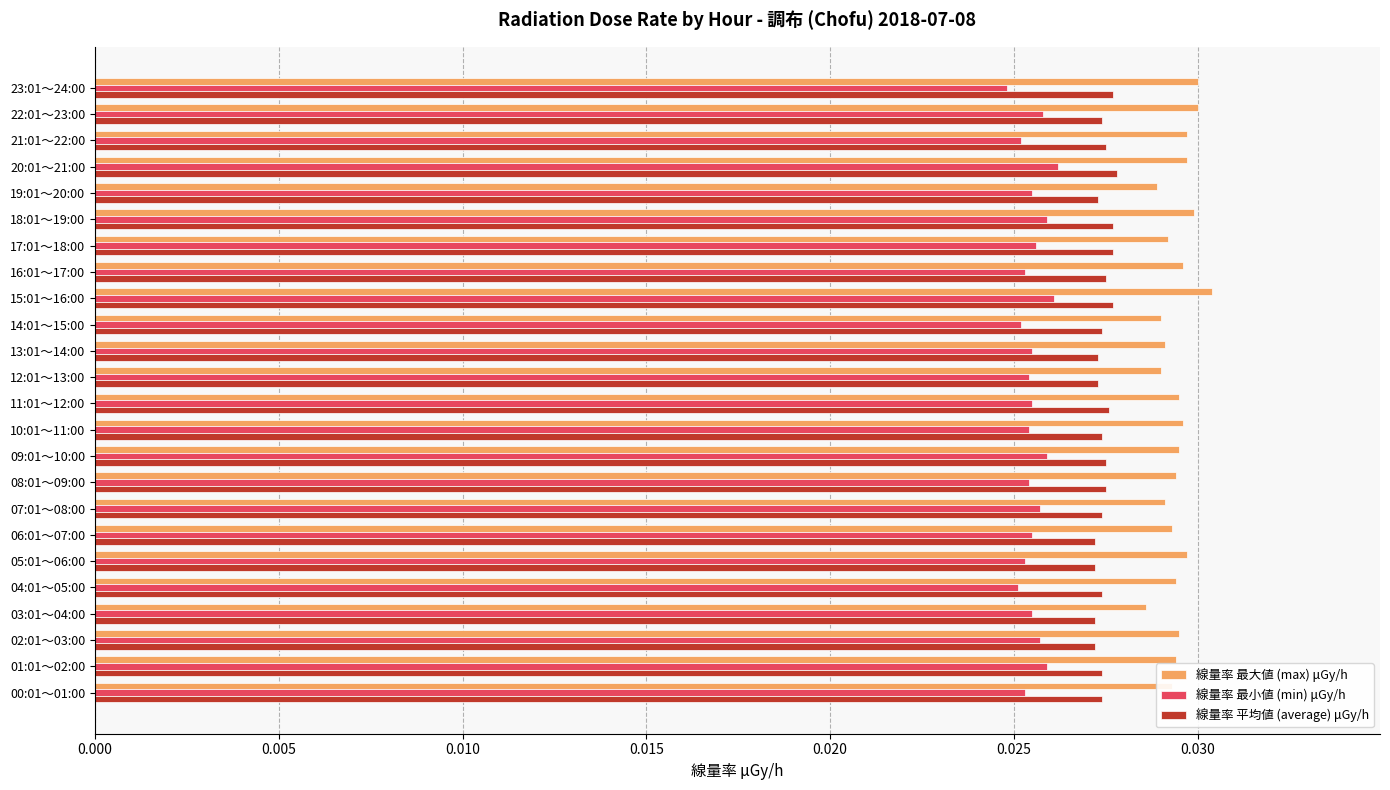

At how many categories does at least one series exceed 0?

24